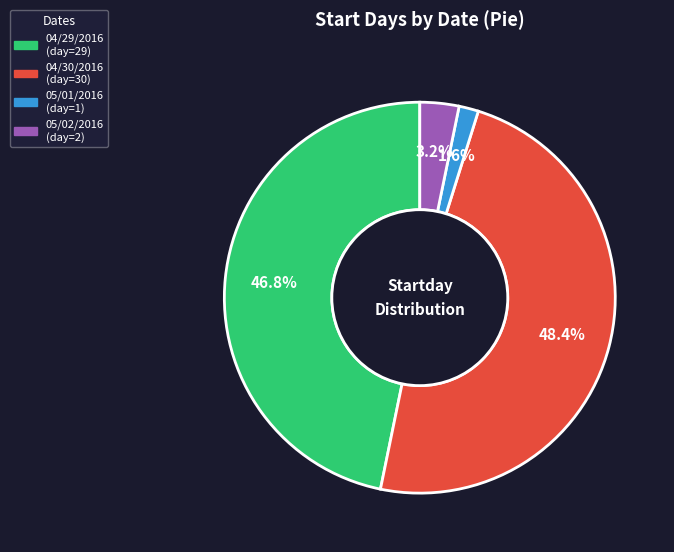

Rank the categories by value from lowest to highest.

05/01/2016, 05/02/2016, 04/29/2016, 04/30/2016